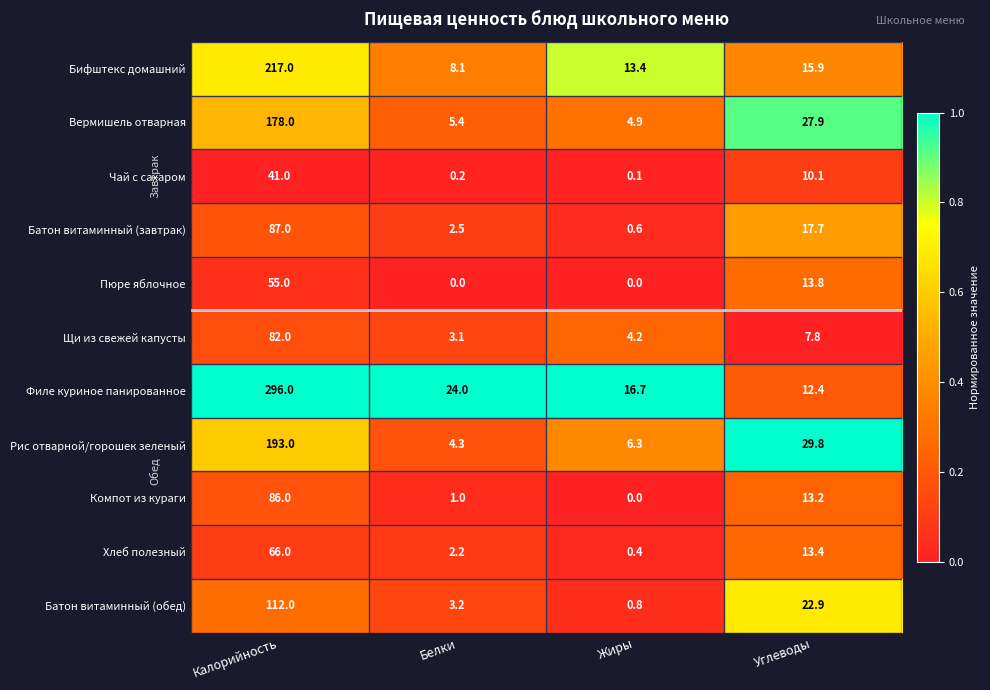

Is it true that Пюре яблочное equals 22.1 at Белки?

False